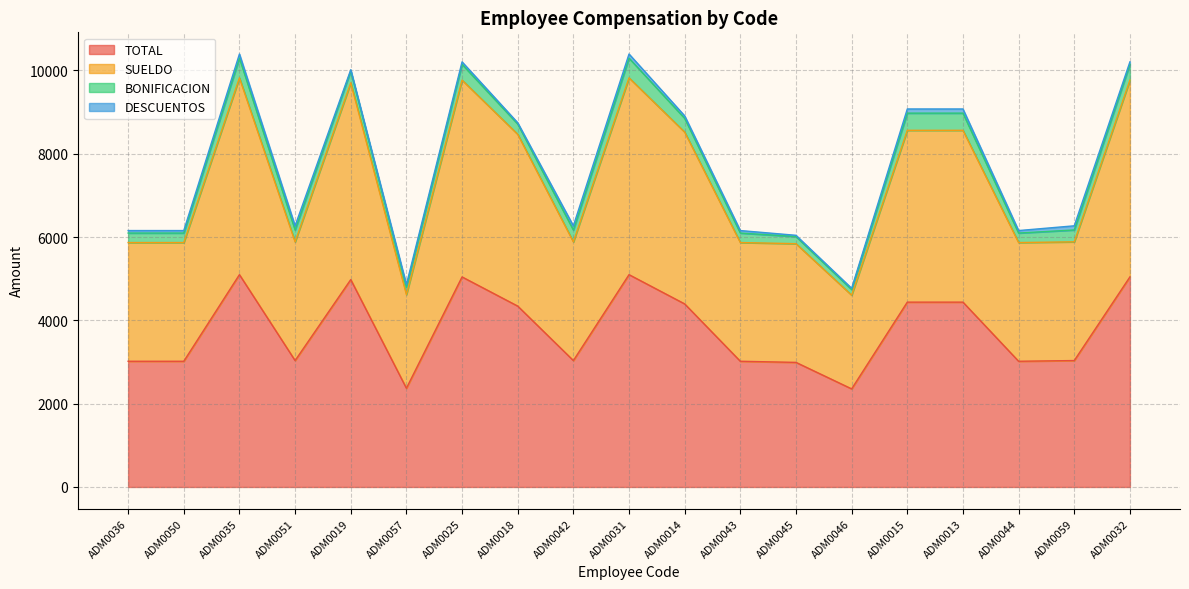

How many interior local valleys does the SUELDO series have?

5